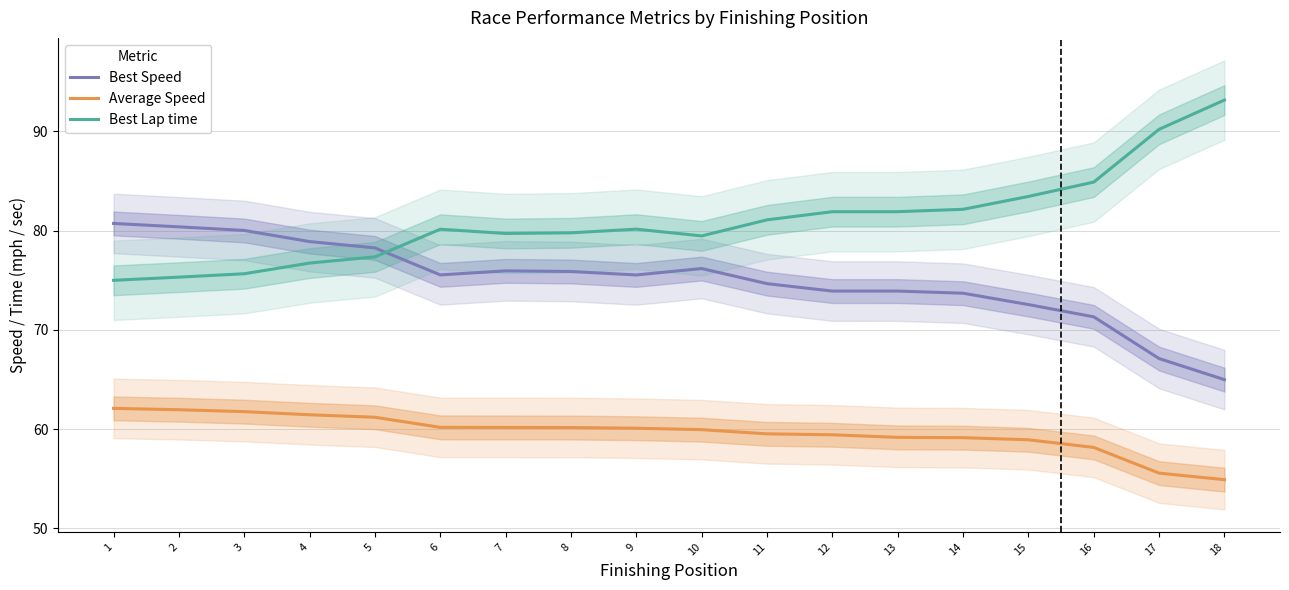

How many series are shown in this chart?

3